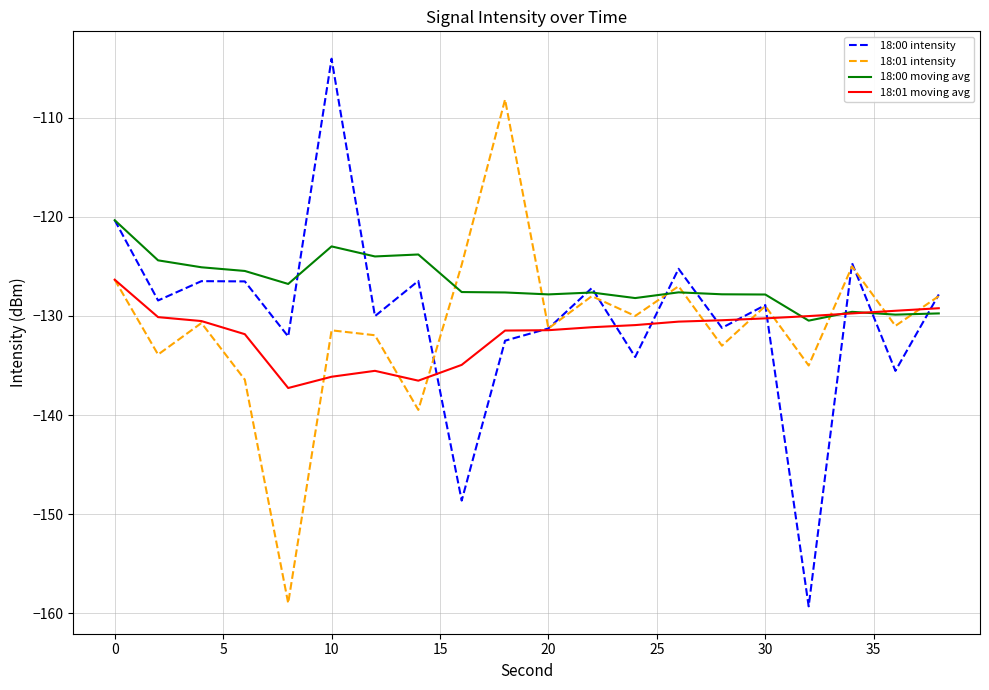

At how many categories does at least one series exceed -134?

20